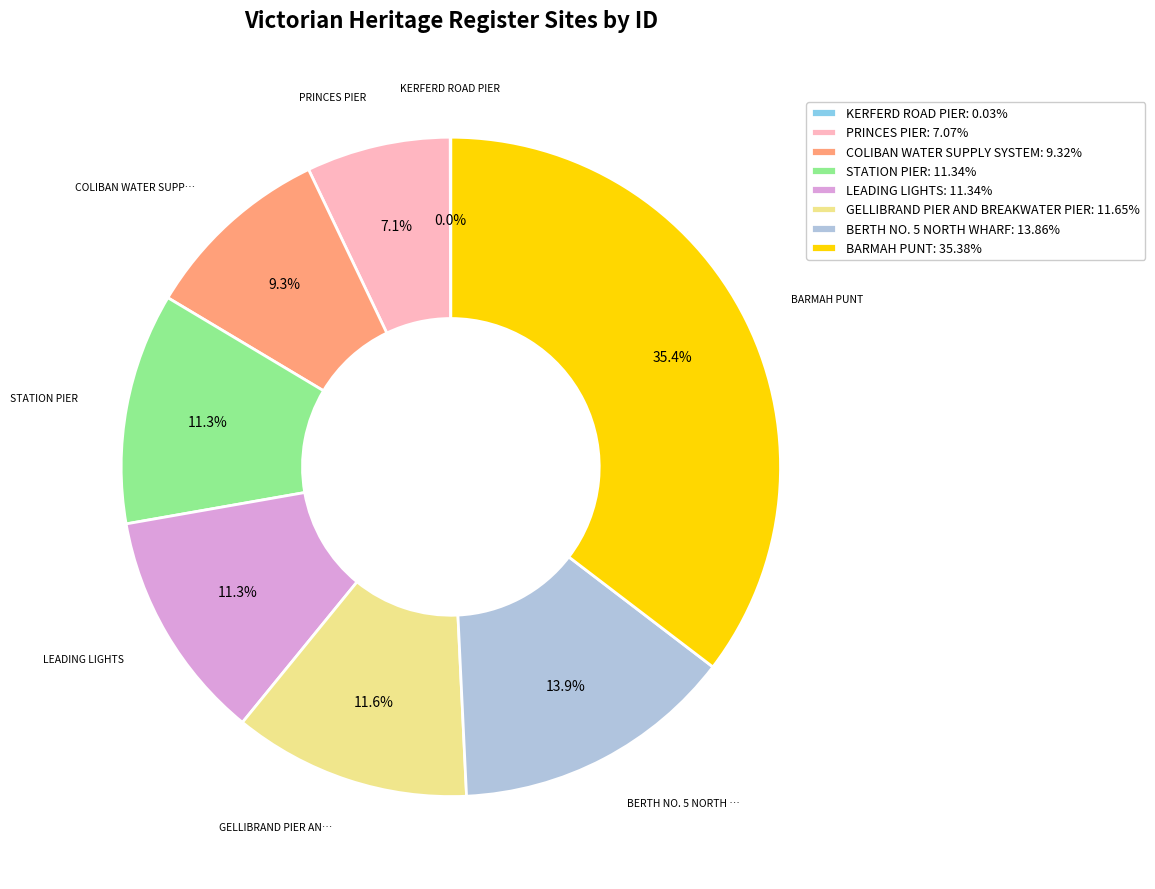

Which has a higher value, LEADING LIGHTS or BARMAH PUNT?

BARMAH PUNT